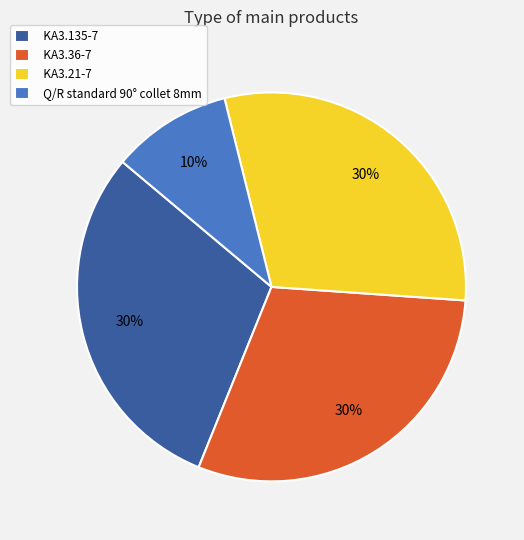

To the nearest percent, what is the combined percentage of KA3.135-7 and KA3.36-7?

60%